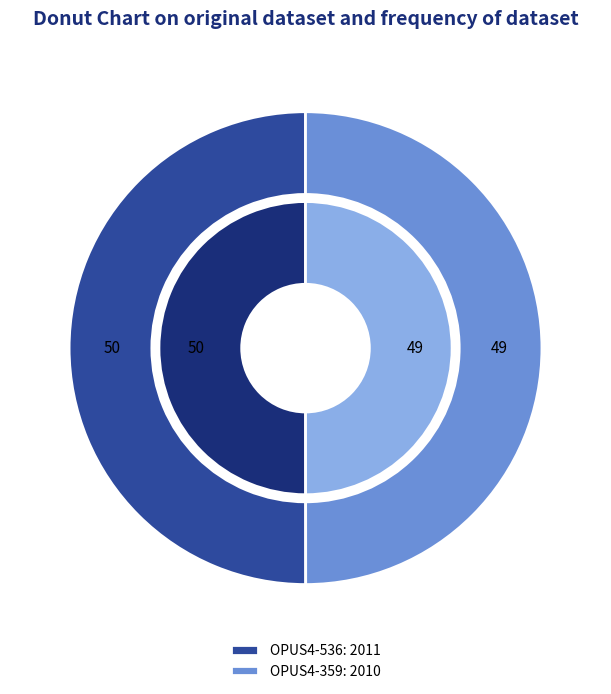

Which category accounts for the majority?

OPUS4-536